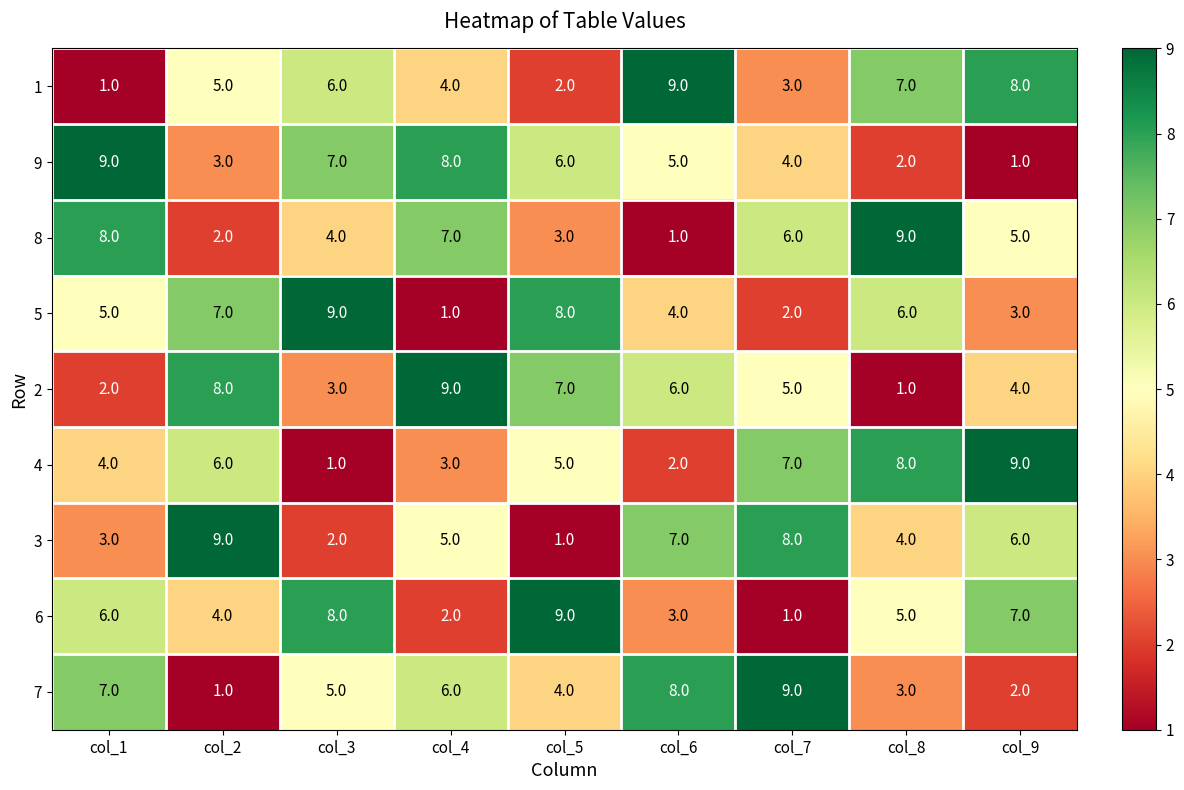

At which label does 1 reach its peak?

col_6